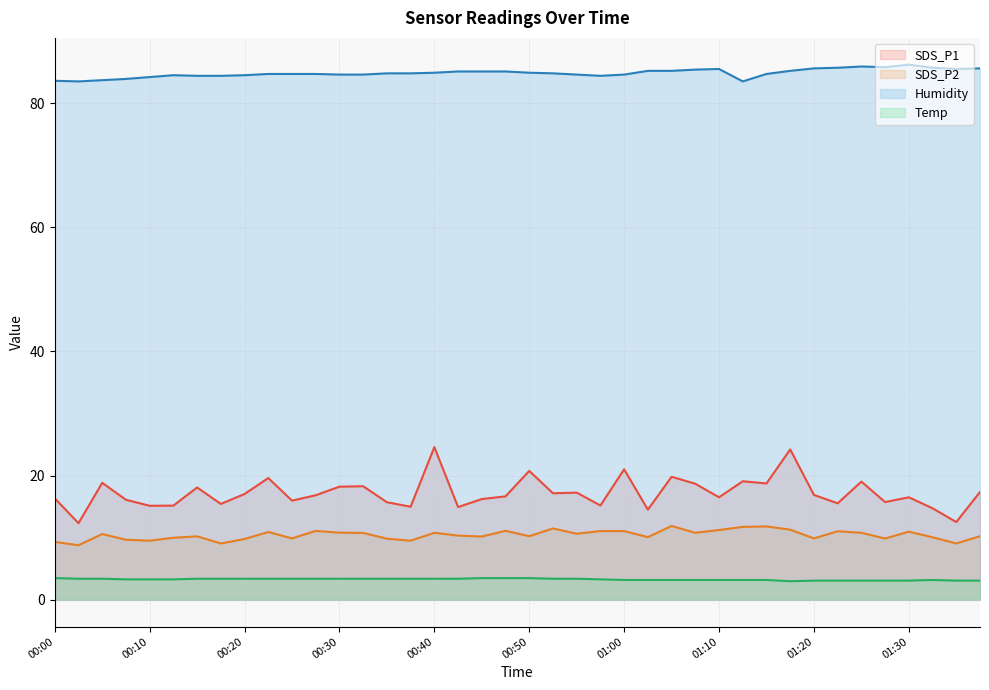

What is the sum of all Humidity values?

3393.8